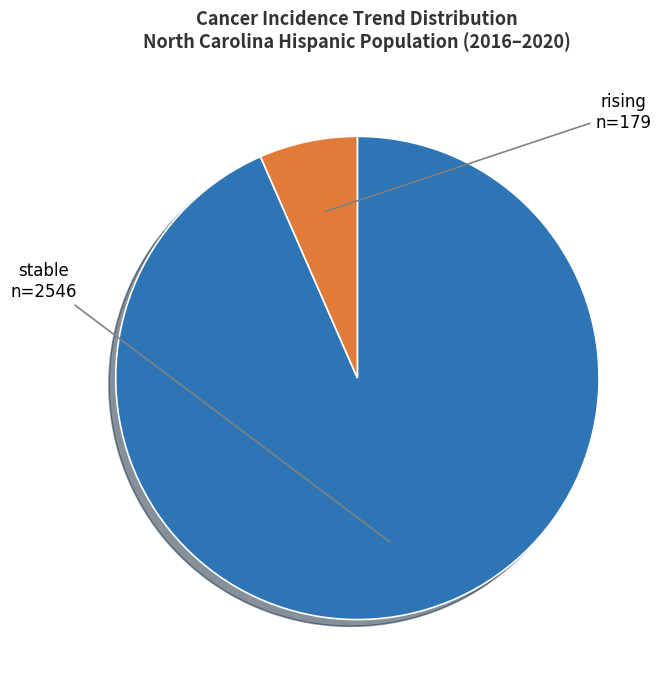

Is there any slice that represents more than half of the pie?

Yes